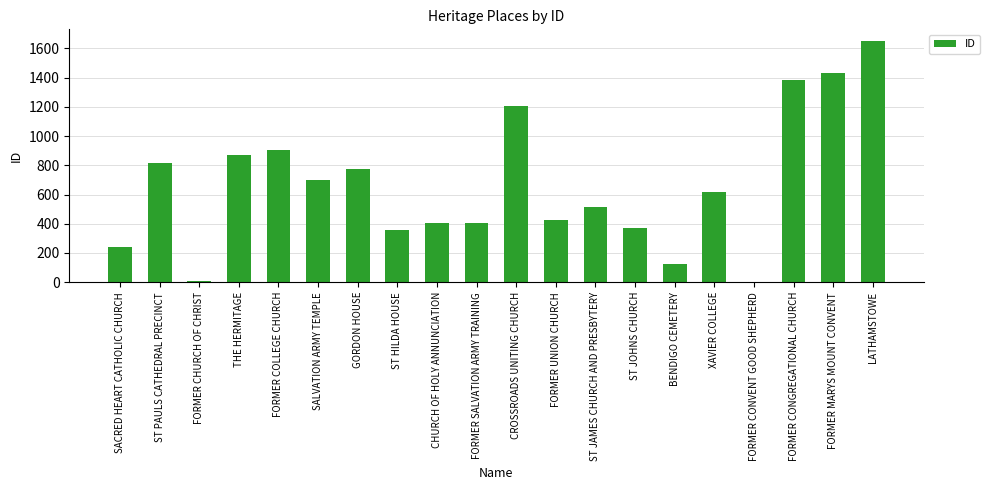

What is the greatest value displayed?

1648